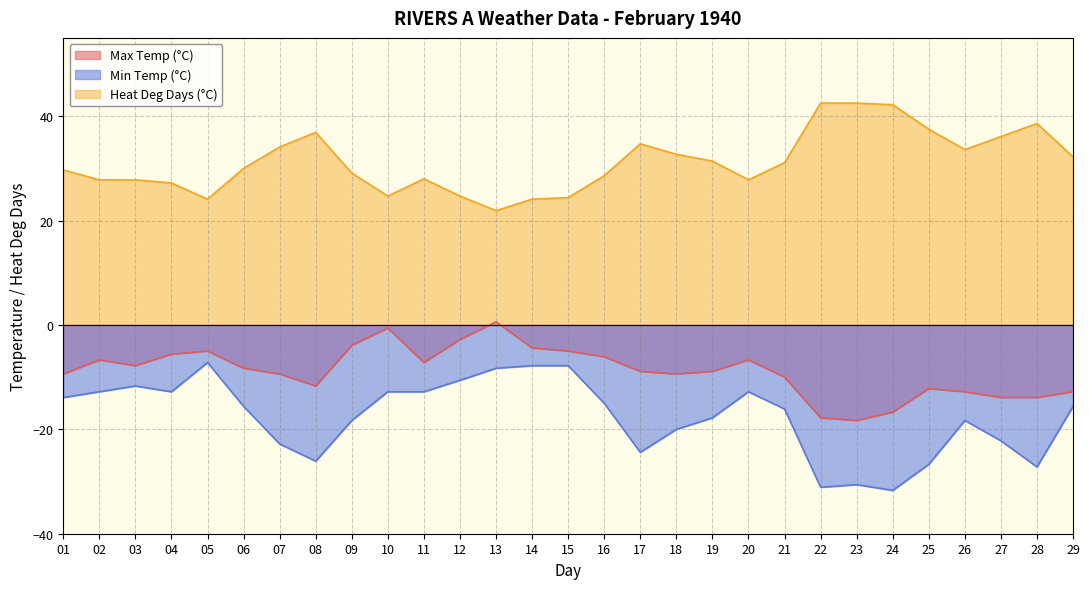

List the series in order of their overall mean, highest first.

Heat Deg Days (°C), Max Temp (°C), Min Temp (°C)